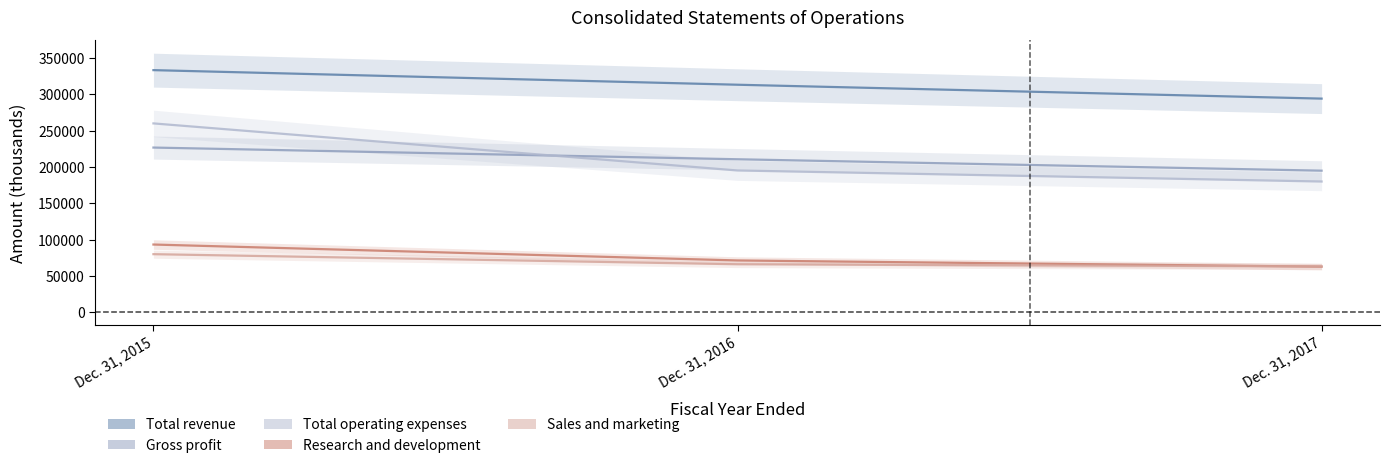

What is the sum of the Gross profit values at Dec. 31, 2016 and Dec. 31, 2017?

405561